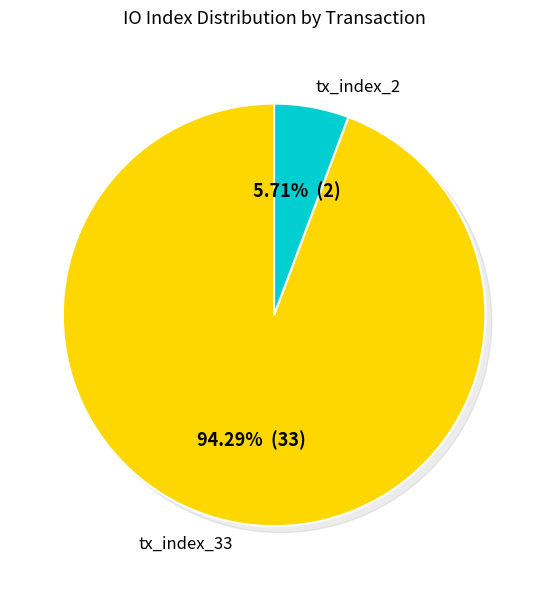

What is the change in value from tx_index_33 to tx_index_2?

-31